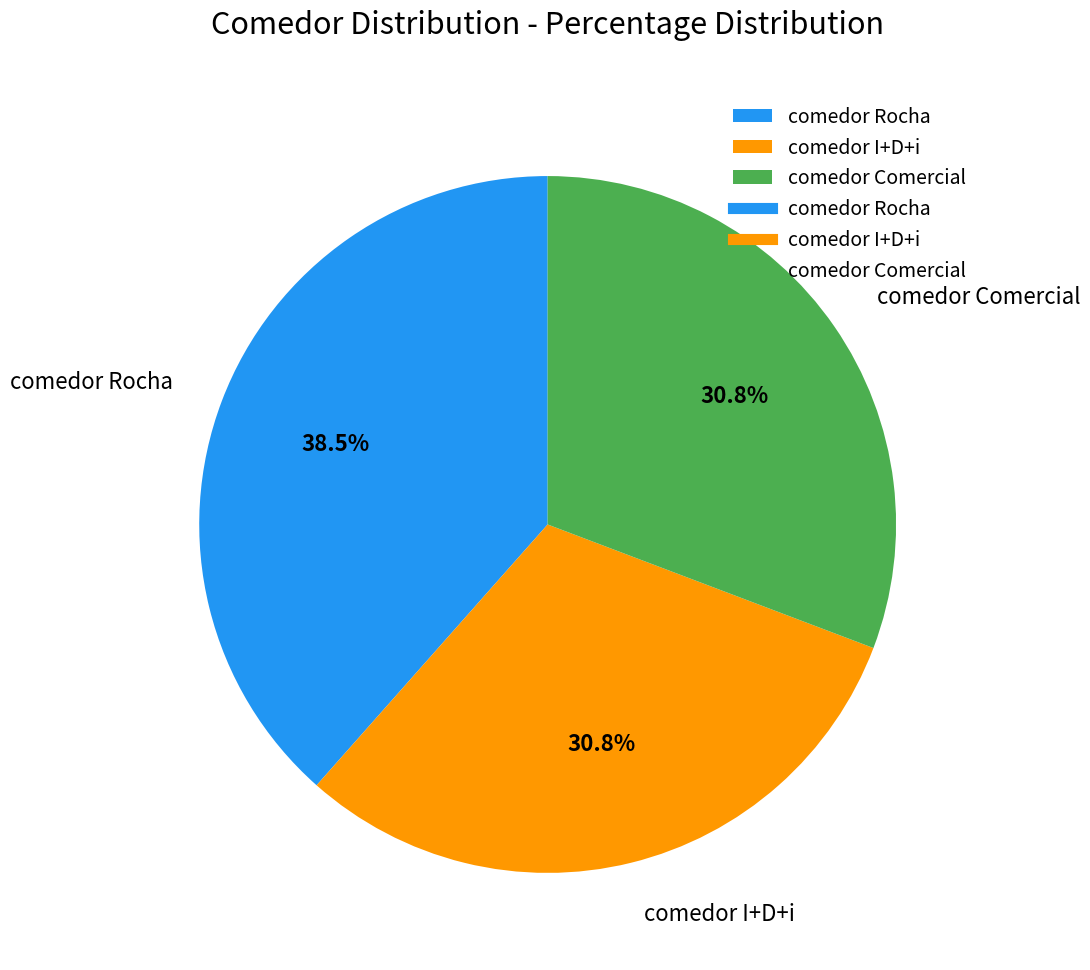

What percentage do comedor Comercial and comedor Rocha together represent?

69.2%